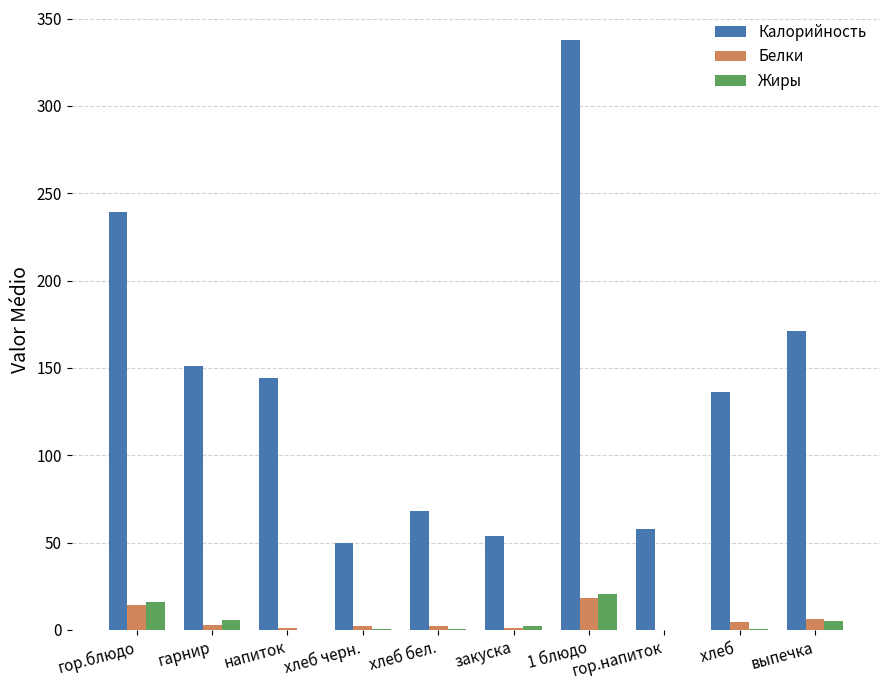

What is the sum of all Калорийность values?

1408.6